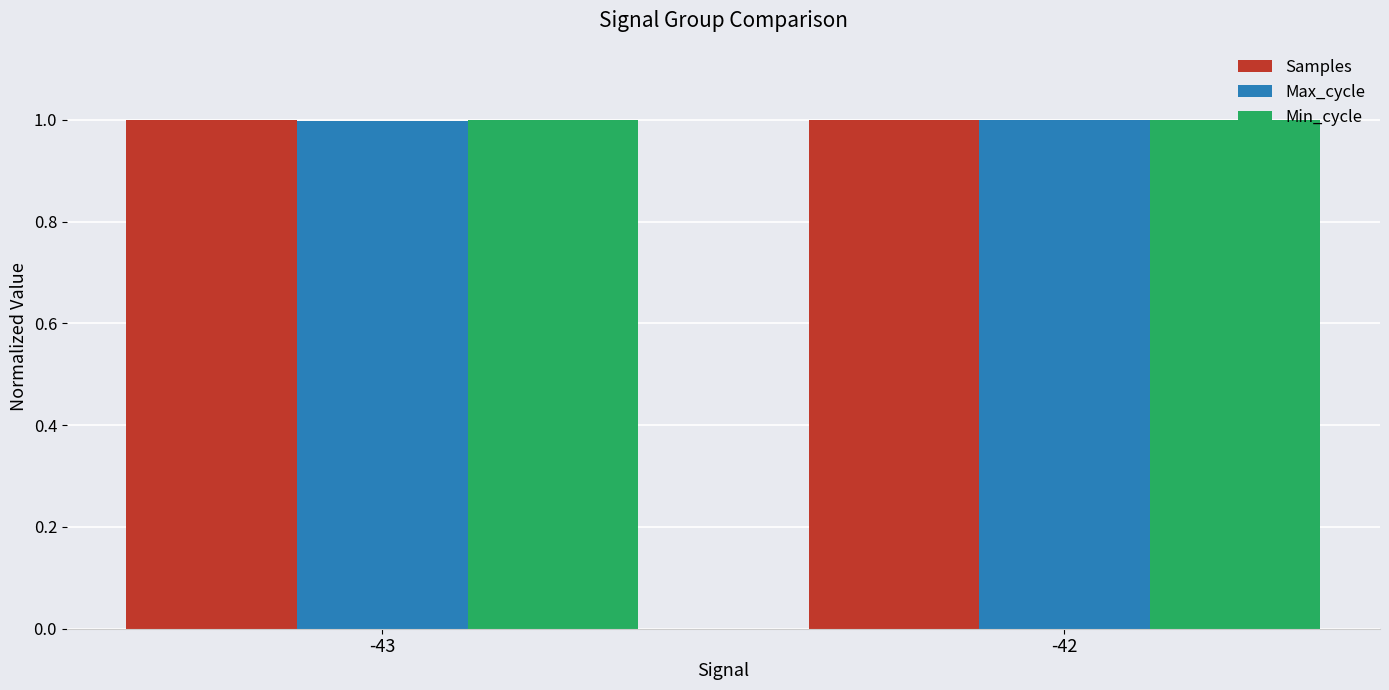

Count the number of categories in the chart.

2